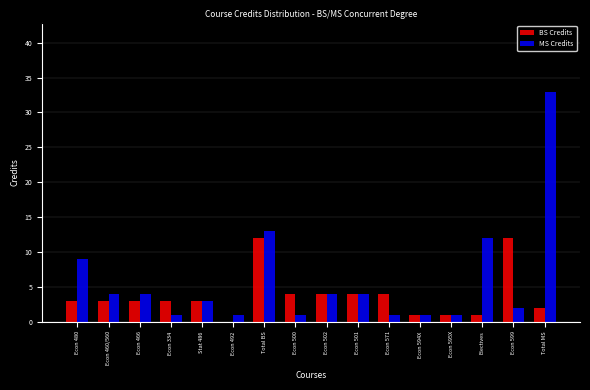

What is the greatest value displayed?

33